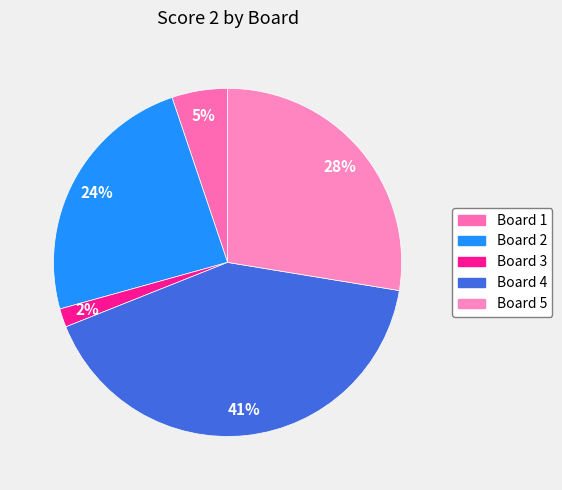

Does Board 4 account for over 50% of the chart?

No